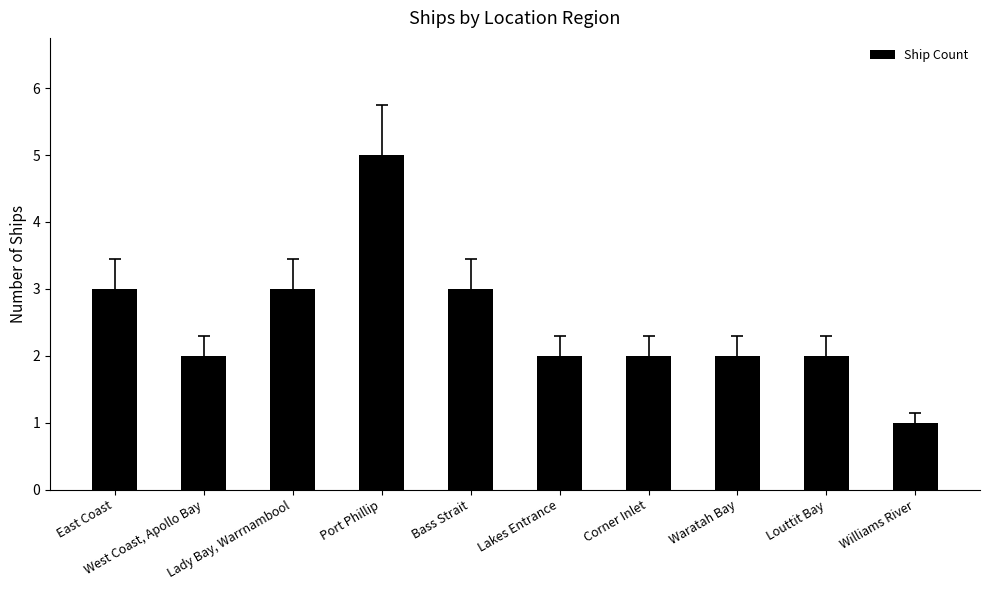

What is the change in value from East Coast to Lakes Entrance?

-1